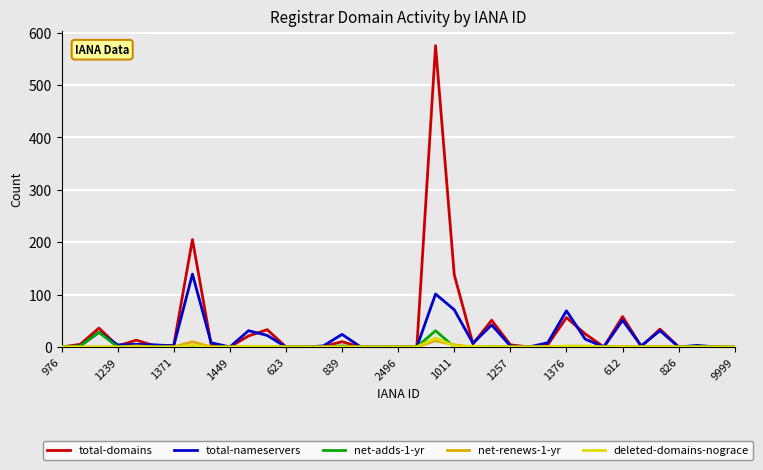

What are all the series names shown in the legend?

total-domains, total-nameservers, net-adds-1-yr, net-renews-1-yr, deleted-domains-nograce